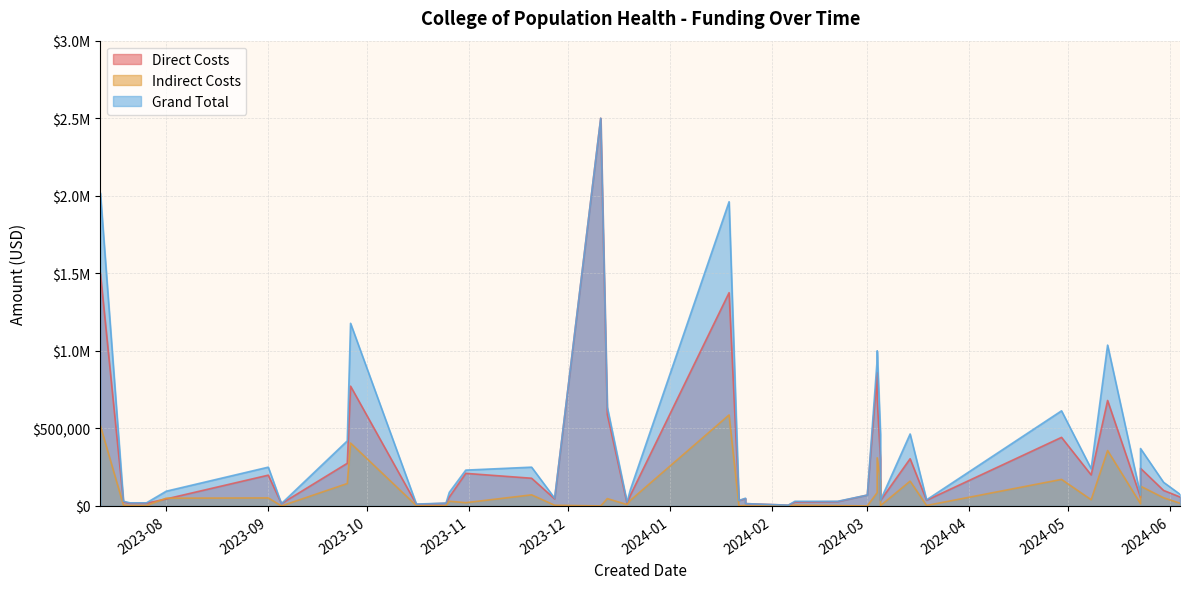

Which series has the largest total across all categories?

Grand Total